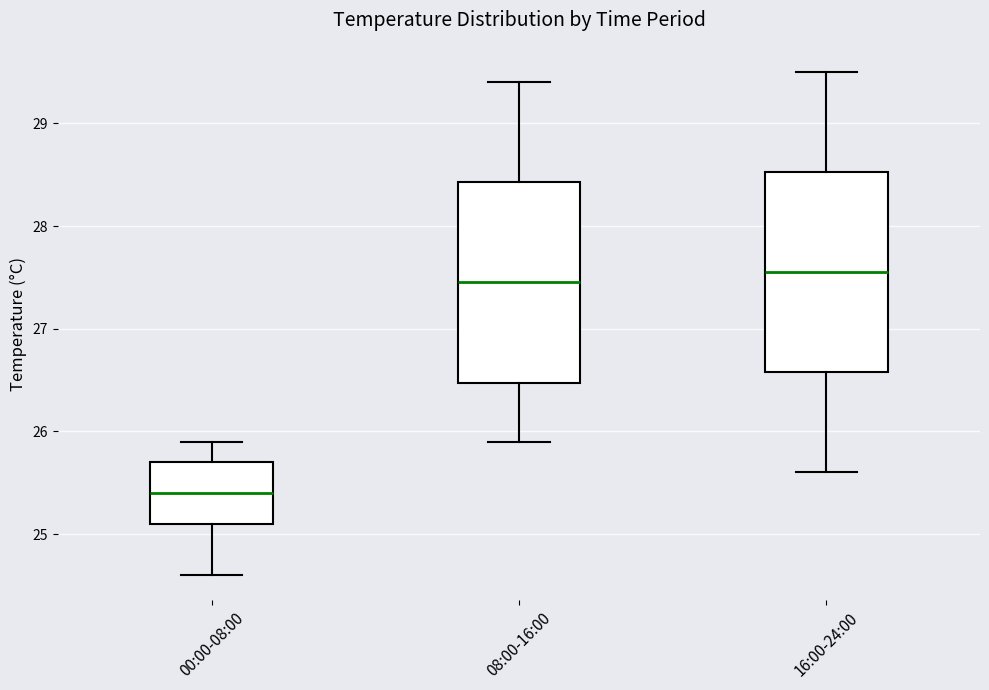

Reading left to right, transcribe this box plot: for each box, give where its median line is, the range the box spans, and where its two whiskers end, as read against the y-axis. The values are not printed on the chart, so give them approximately, as read against the axis.

00:00-08:00: median 25.4, box 25.1 to 25.7, whiskers 24.6 to 25.9
08:00-16:00: median 27.5, box 26.5 to 28.4, whiskers 25.9 to 29.4
16:00-24:00: median 27.6, box 26.6 to 28.5, whiskers 25.6 to 29.5